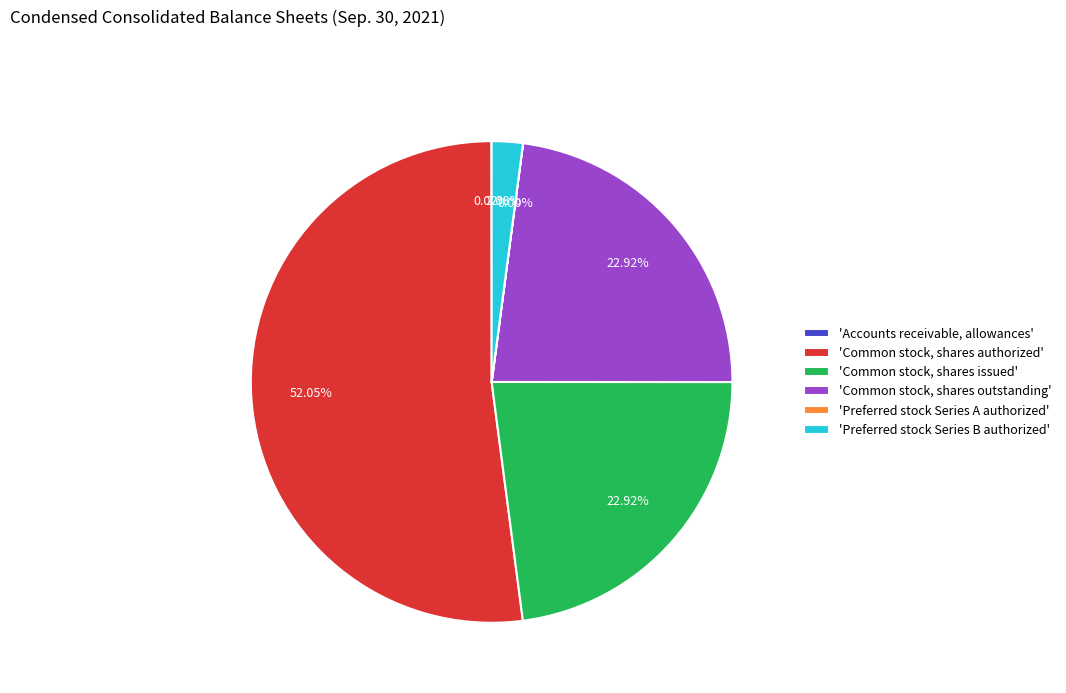

Which slice is the largest?

'Common stock, shares authorized'